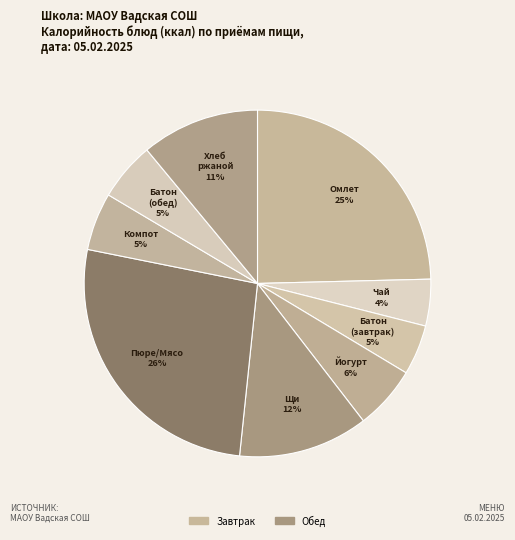

How many slices are in this pie chart?

9